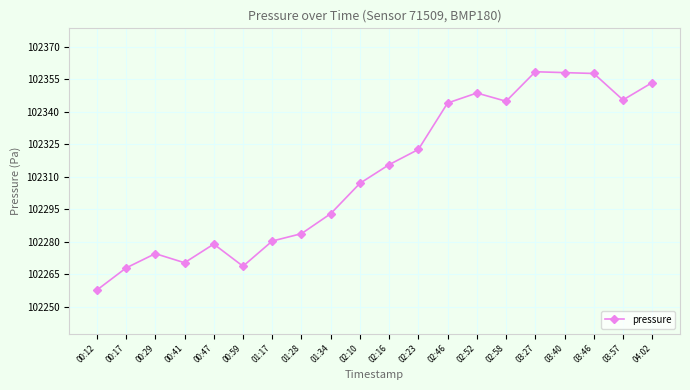

At which label does the data first exceed 102315?

02:16